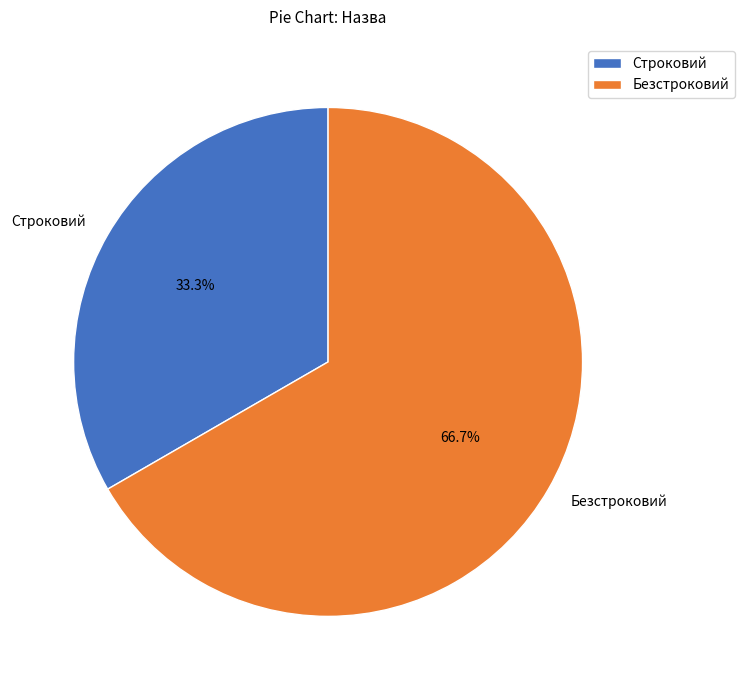

Which slice represents more than half of the pie?

Безстроковий